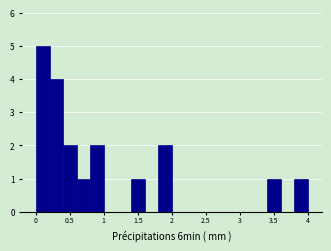

Around what value on the x-axis is the tallest bar? Give the approximate position of its centre, as read against the axis.

0.10